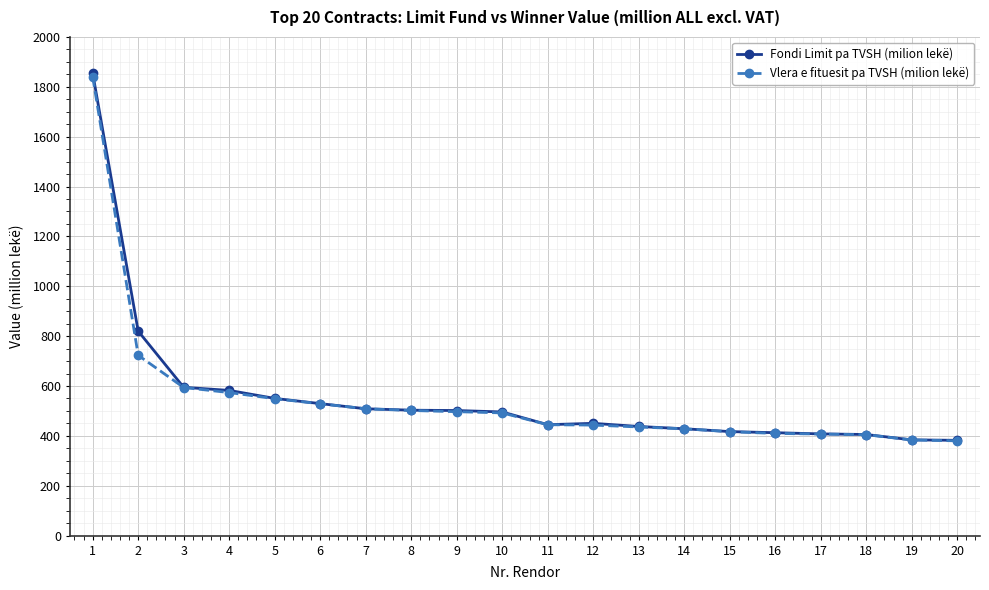

Between 12 and 18, which series saw the biggest shift?

Fondi Limit pa TVSH (milion lekë)